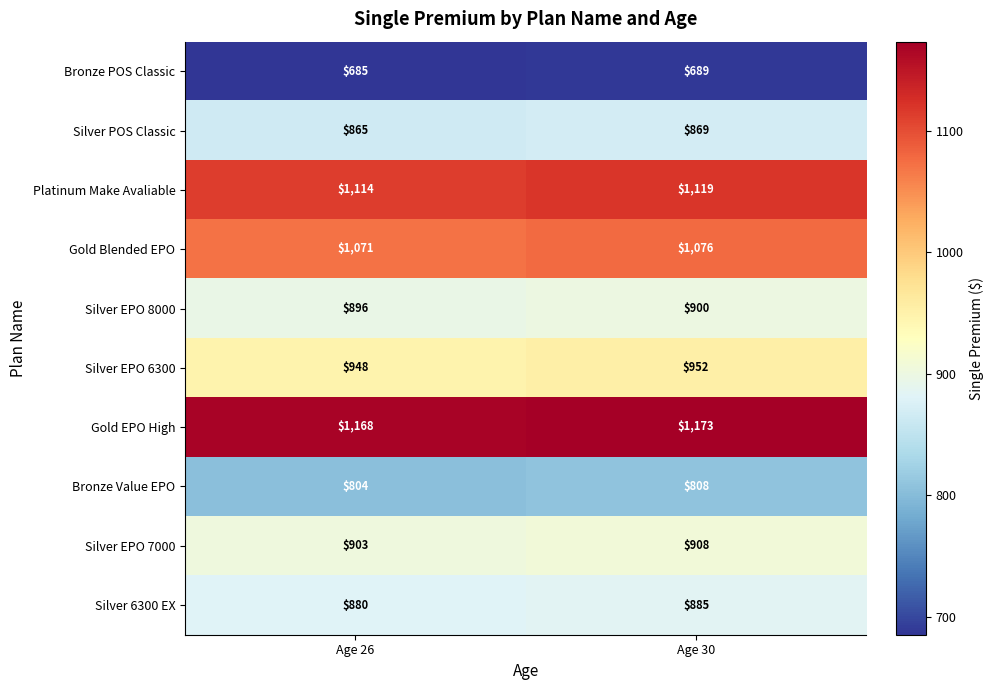

The value of Gold Blended EPO at Age 26 is 1456. True or false?

False